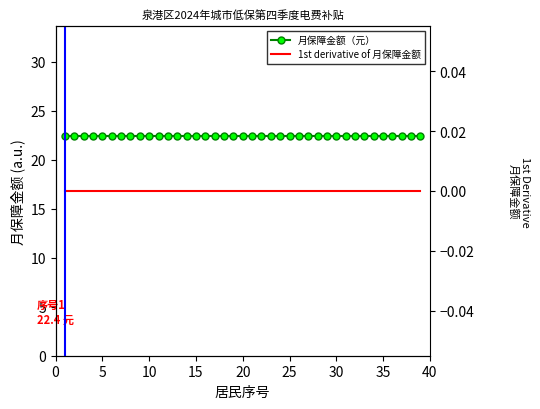

What is the sum of all 月保障金额（元） values?

873.6